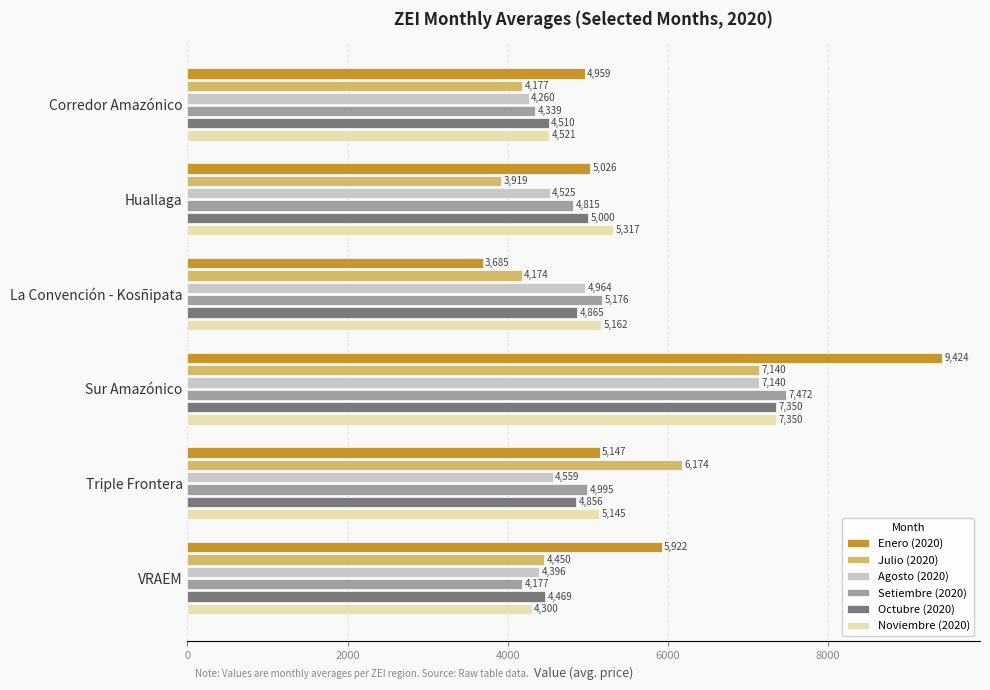

How many distinct data groups are displayed?

6